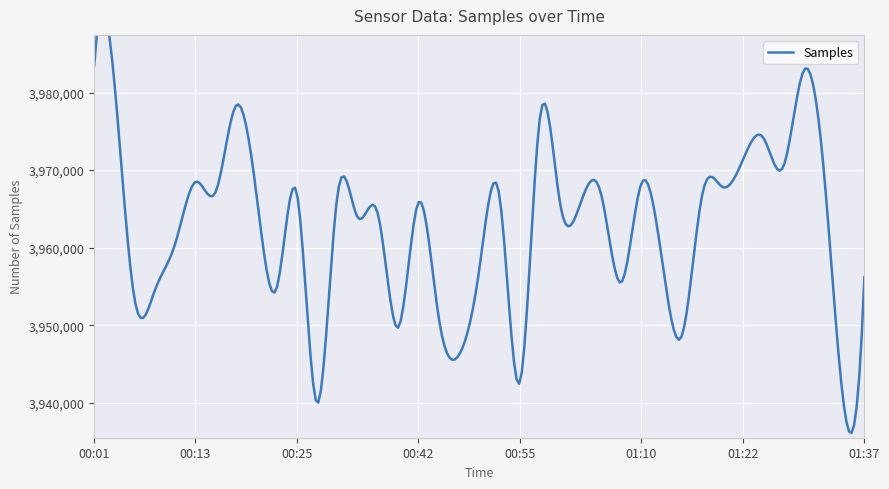

Reading left to right, extract all data points from this chart.

3983448	3981237	3953277	3954537	3960526	3968486	3967224	3978323	3967039	3954731	3967021	3939933	3966724	3963908	3964345	3949696	3965839	3951004	3946181	3957199	3966602	3942602	3976917	3965523	3965774	3967034	3955518	3968291	3958718	3948676	3966830	3967817	3971279	3974231	3970429	3982791	3969901	3939444	3956218